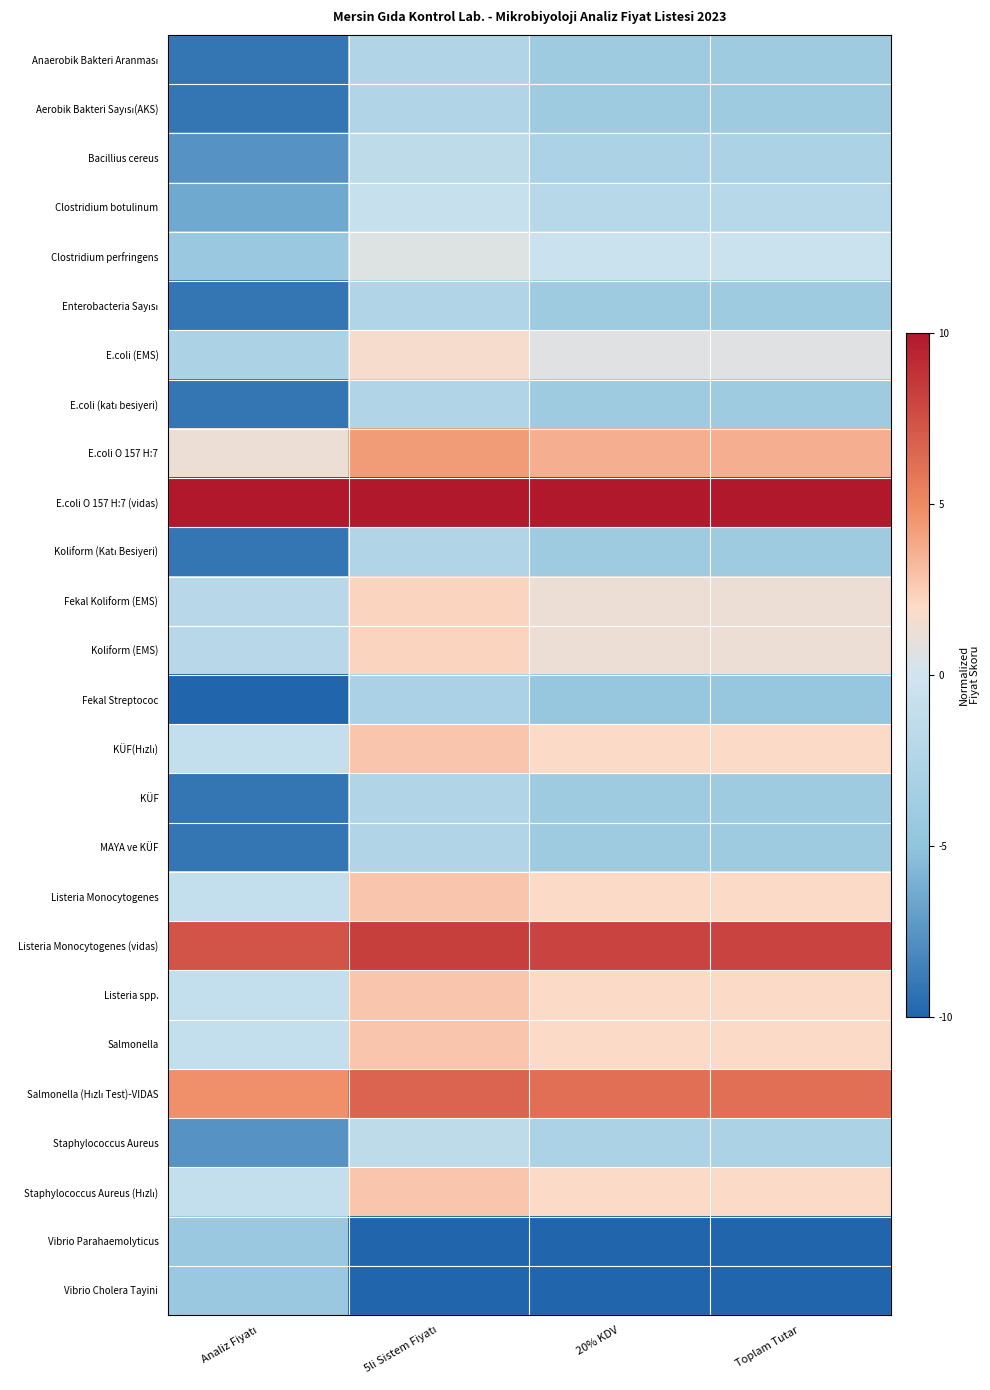

How many categories are shown in the chart?

4